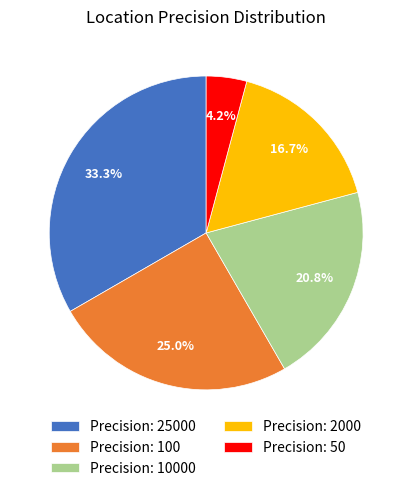

Is Precision: 2000 the majority of the pie?

No